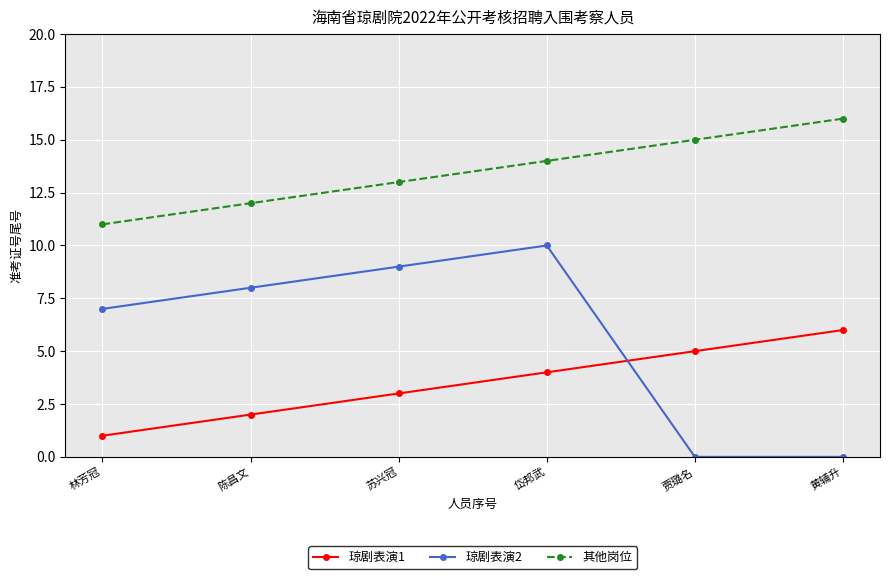

How many series are shown in this chart?

3